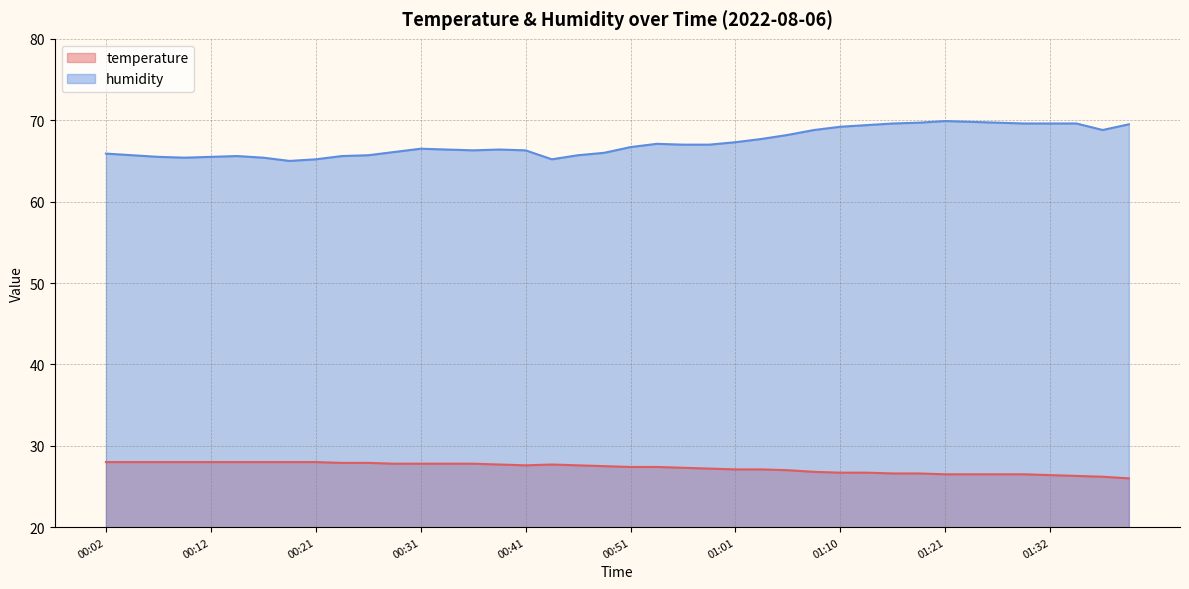

Which label corresponds to the largest value in the chart?

01:21